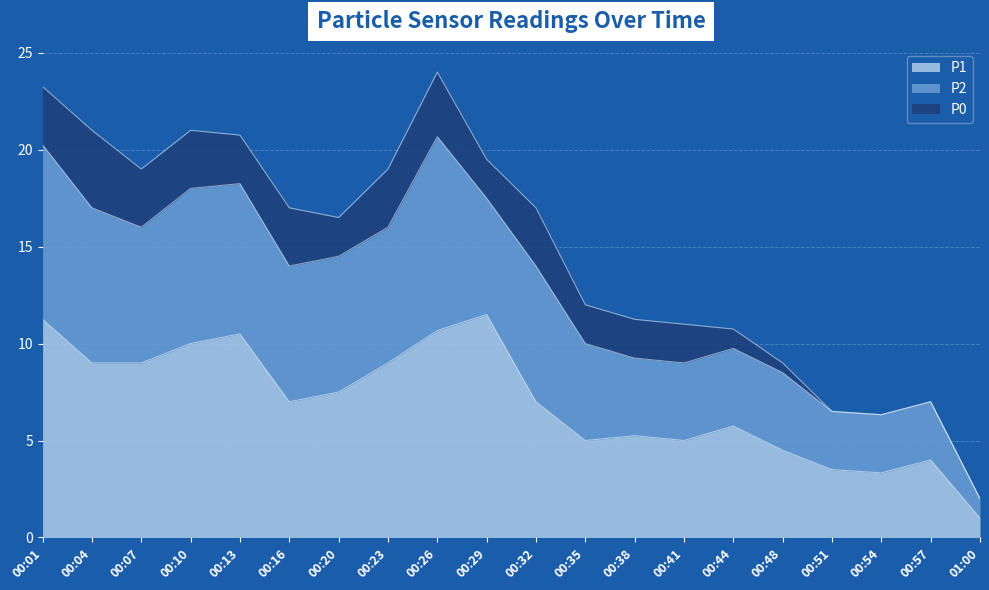

What is the maximum value for P2?

10.0